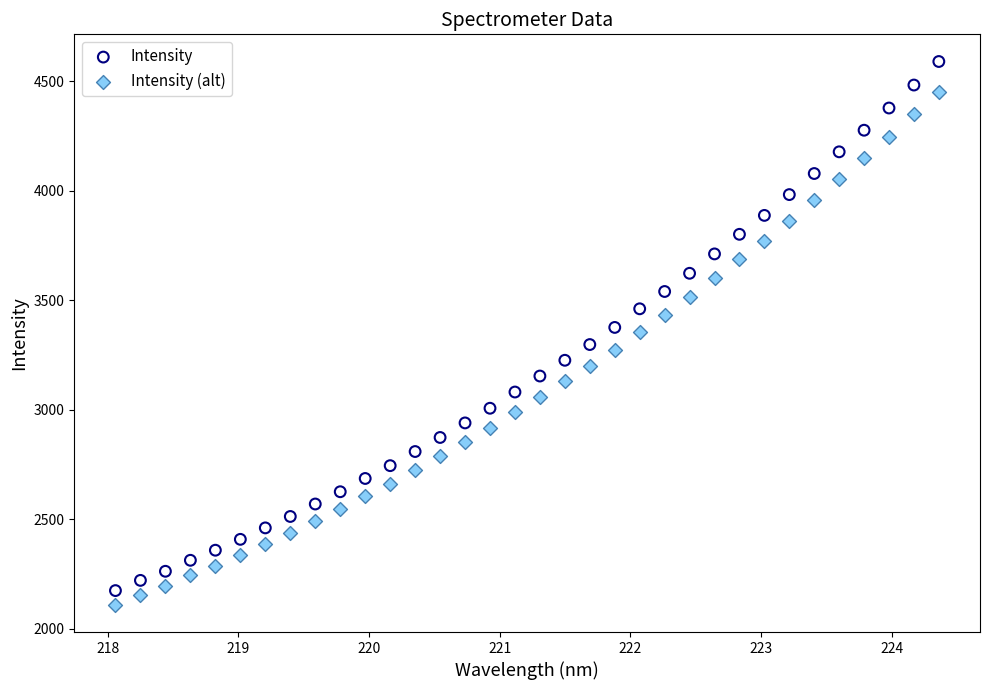

Across all data points, what is the range of Y values (max minus min)?

2481.6